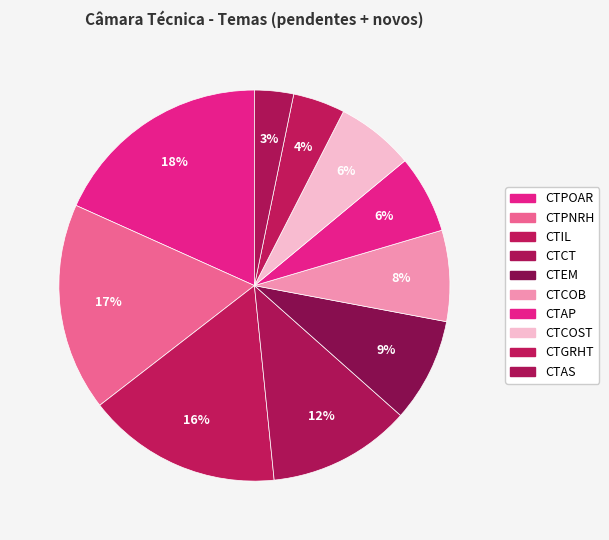

The CTPNRH slice represents 17% of the pie. True or false?

True